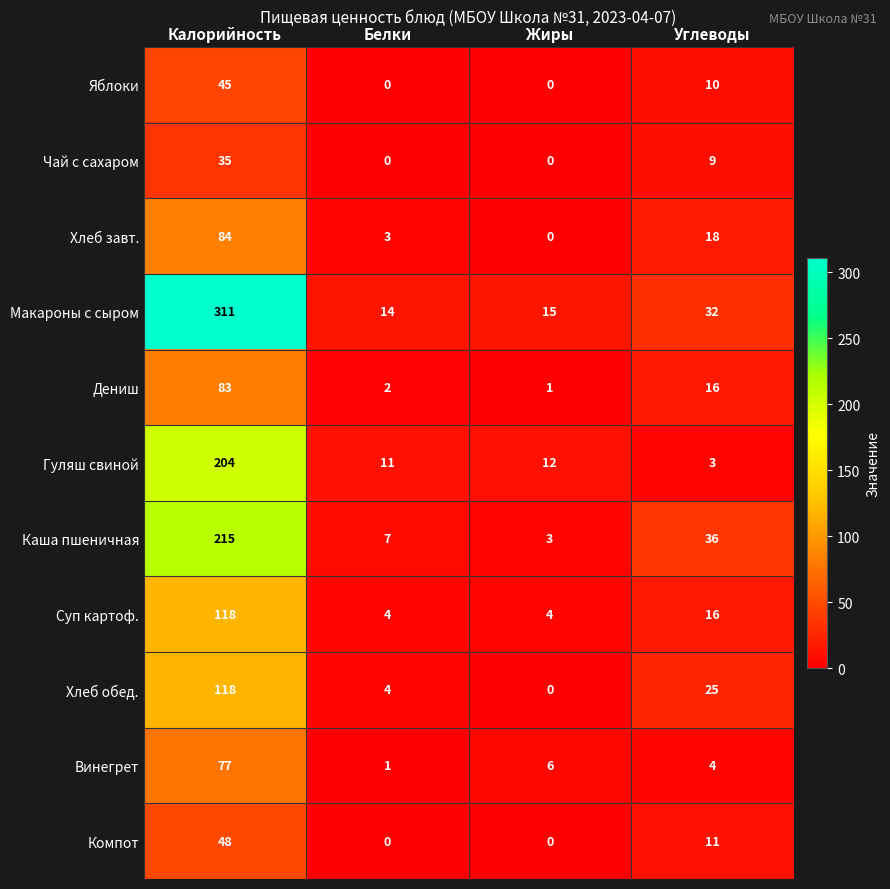

What is the difference between the maximum and minimum values in the Гуляш свиной series?

201